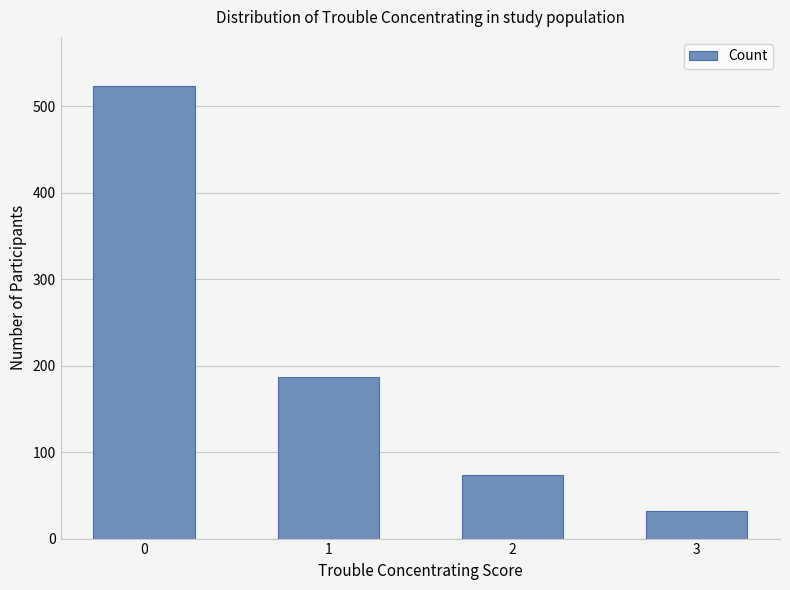

The value at 3 is 32. True or false?

True